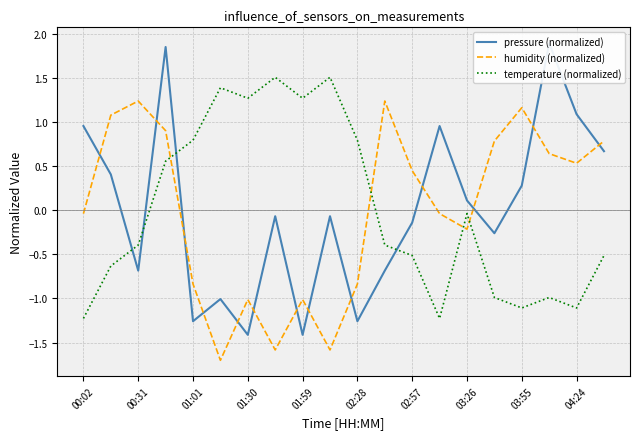

The value of temperature (normalized) at 01:59 is 1.3. True or false?

True